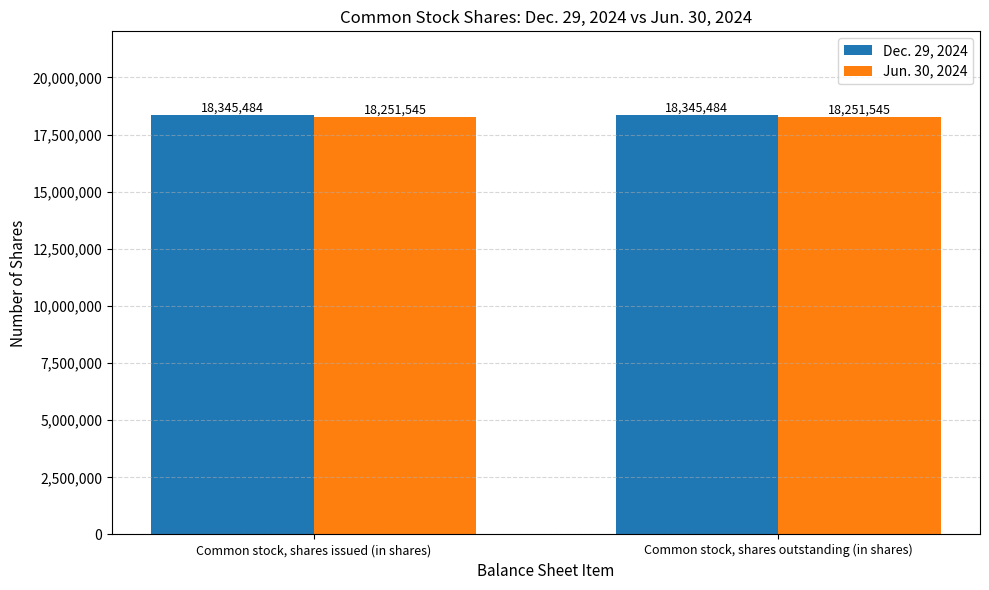

What is the total value across all series at Common stock, shares outstanding (in shares)?

36597029